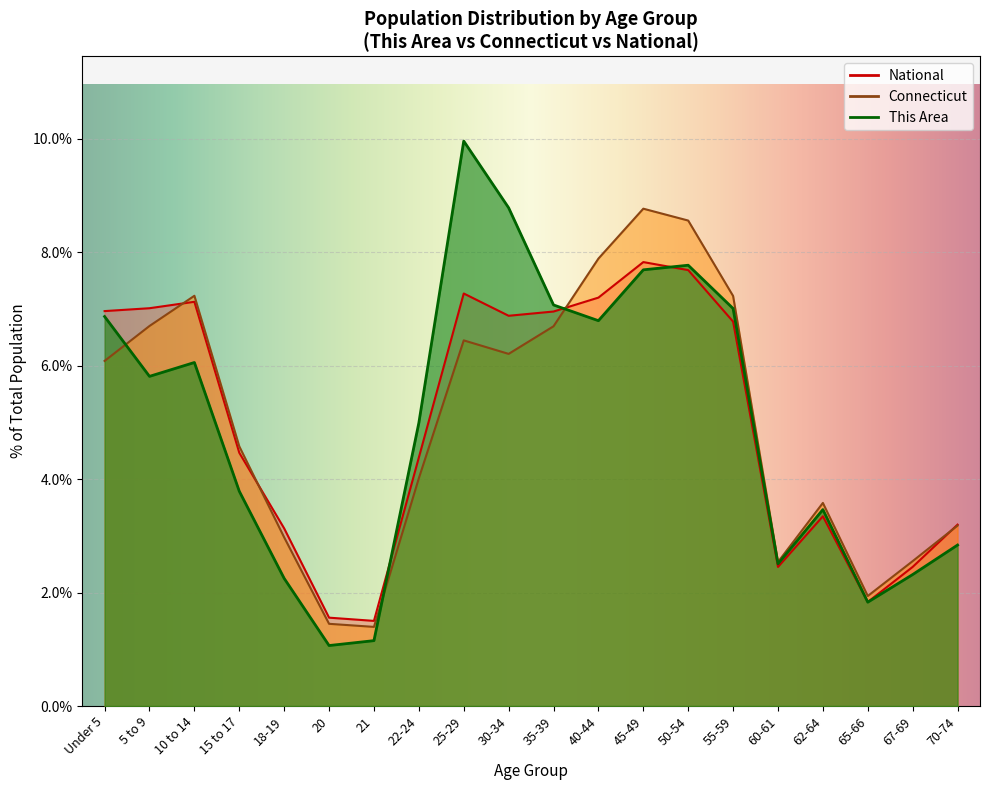

After their last crossing, which series has the higher values: National or Connecticut?

National